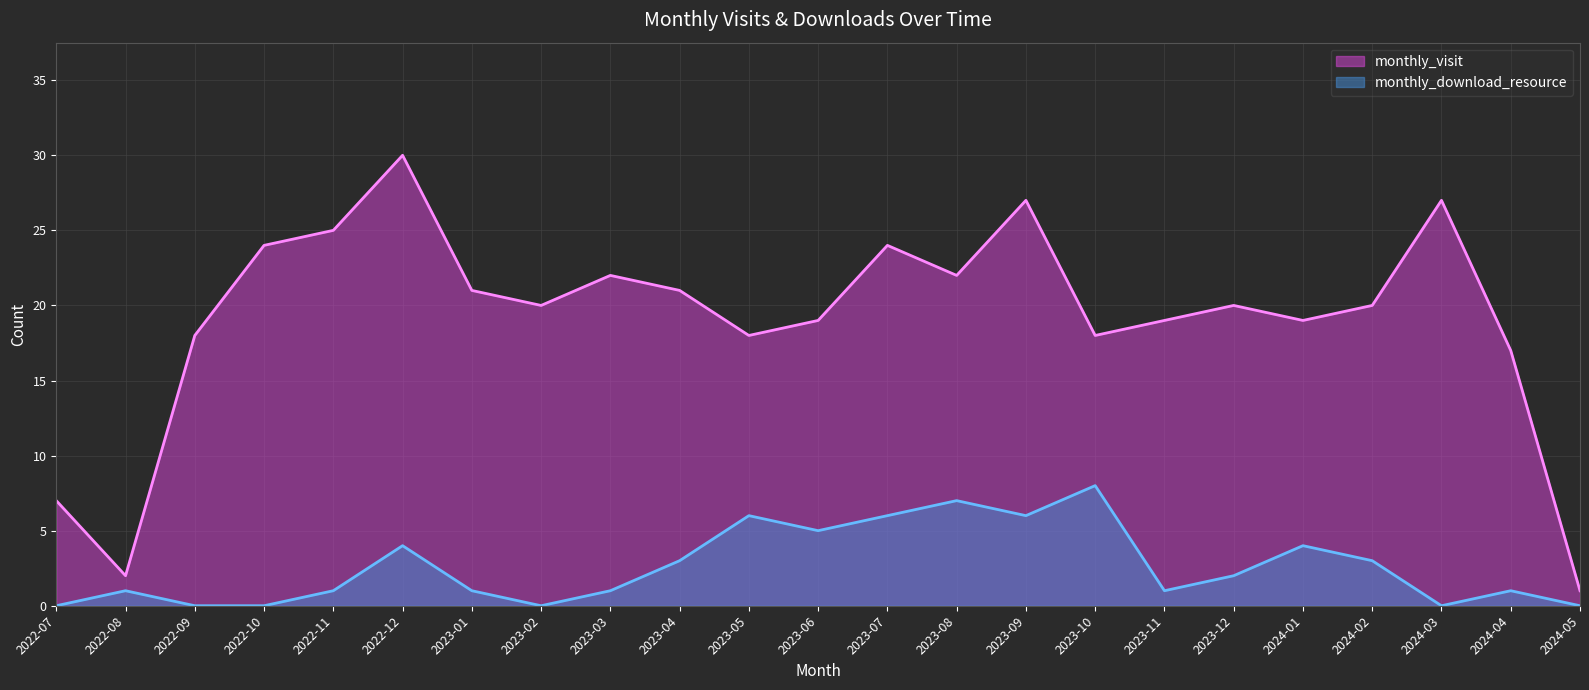

Which series changed the most between 2023-06 and 2024-01?

monthly_download_resource